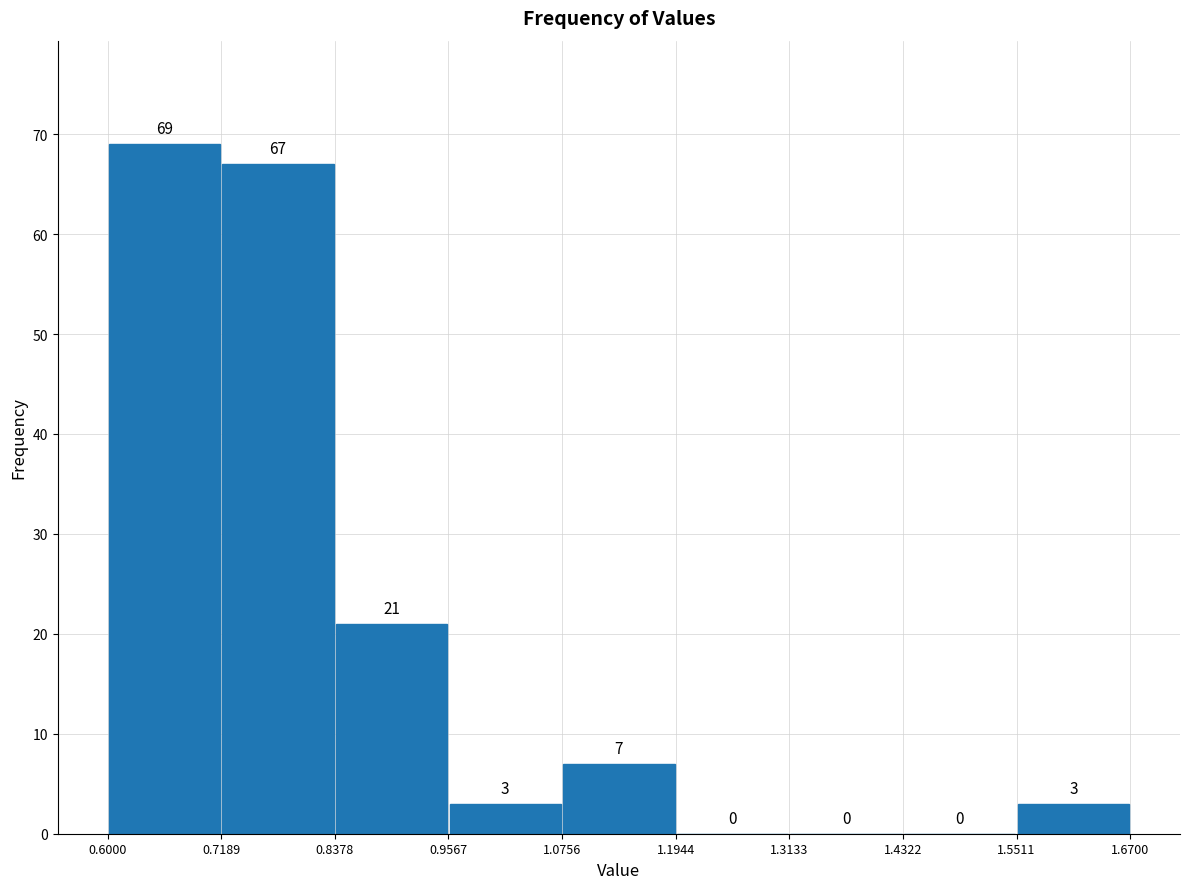

Reading left to right, transcribe this chart: for each bar, give the range it covers on the x-axis and its height.

0.6000 to 0.7189: 69
0.7189 to 0.8378: 67
0.8378 to 0.9567: 21
0.9567 to 1.0756: 3
1.0756 to 1.1944: 7
1.1944 to 1.3133: 0
1.3133 to 1.4322: 0
1.4322 to 1.5511: 0
1.5511 to 1.6700: 3